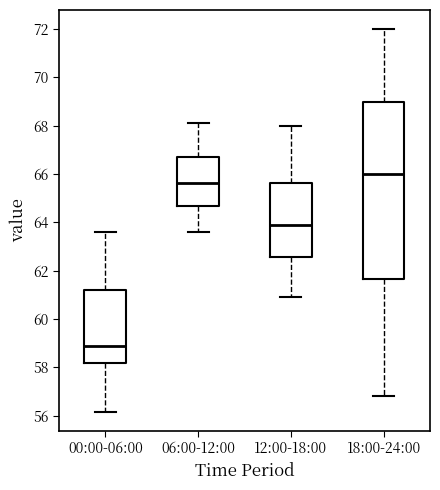

Reading left to right, transcribe this box plot: for each box, give where its median line is, the range the box spans, and where its two whiskers end, as read against the y-axis. The values are not printed on the chart, so give them approximately, as read against the axis.

00:00-06:00: median 58.8, box 58.2 to 61.2, whiskers 56.2 to 63.6
06:00-12:00: median 65.6, box 64.6 to 66.8, whiskers 63.6 to 68.2
12:00-18:00: median 64.0, box 62.6 to 65.6, whiskers 61.0 to 68.0
18:00-24:00: median 66.0, box 61.6 to 69.0, whiskers 56.8 to 72.0